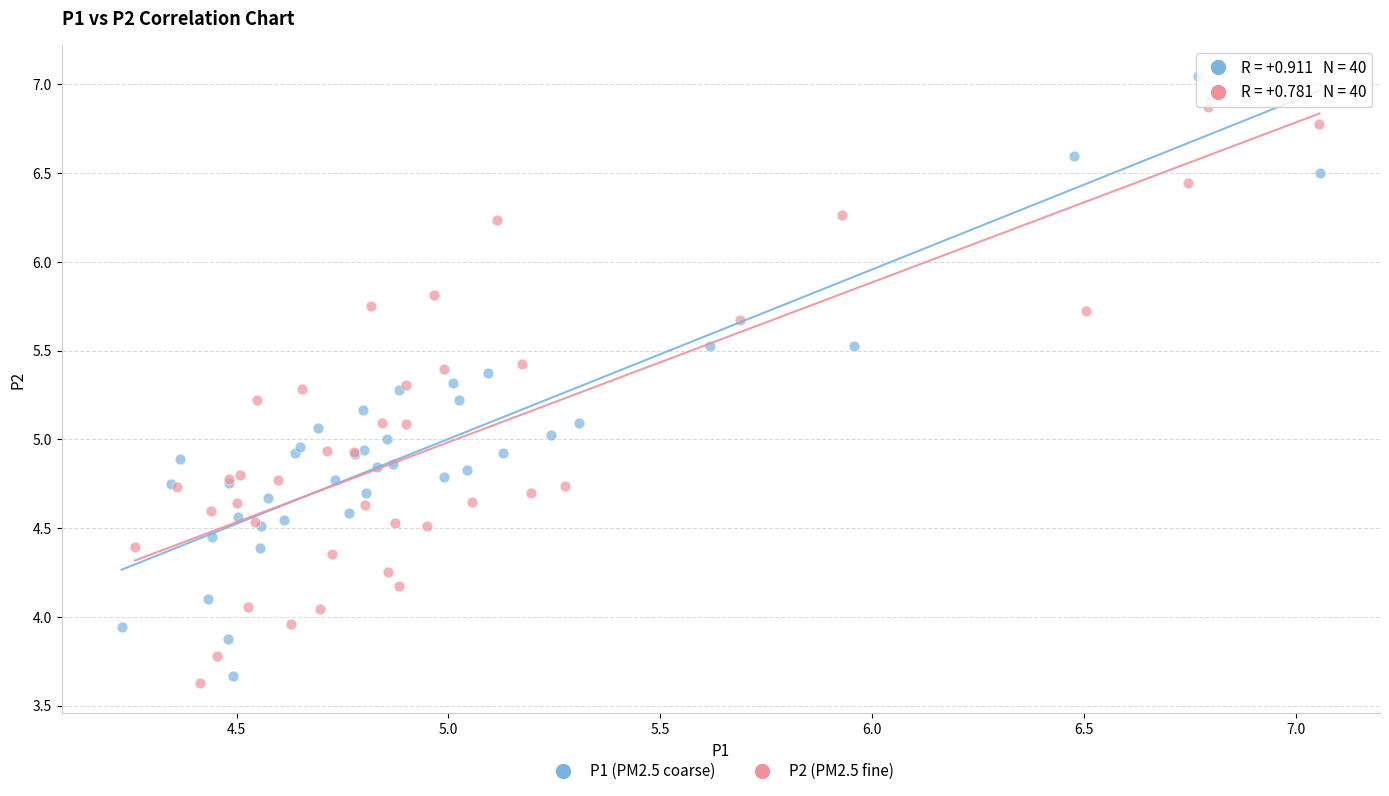

What are all the series names shown in the legend?

P1 (PM2.5 coarse), P2 (PM2.5 fine)